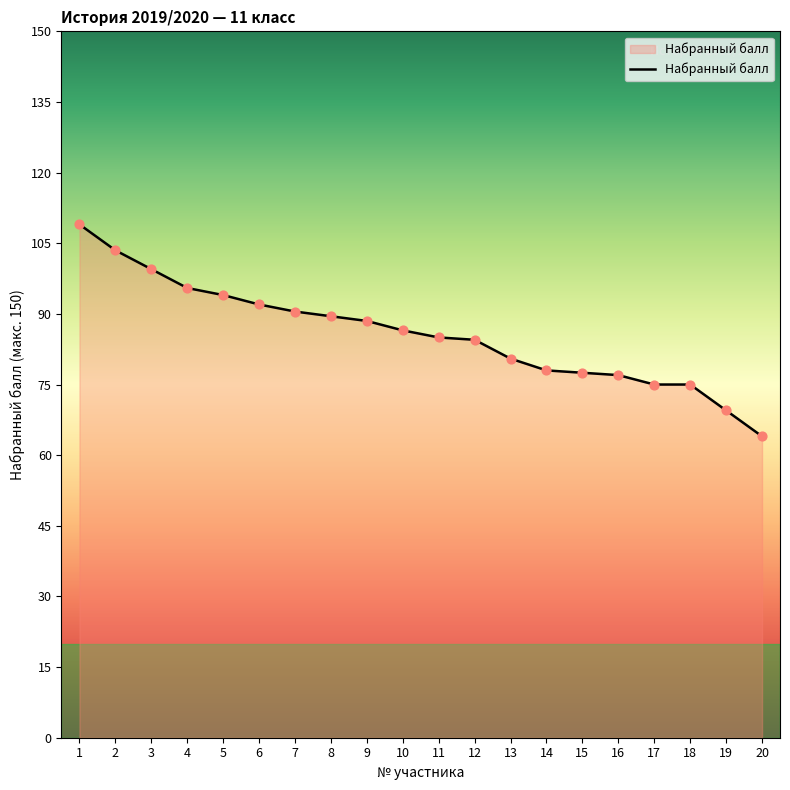

What is the change in value from 13 to 18?

-5.5